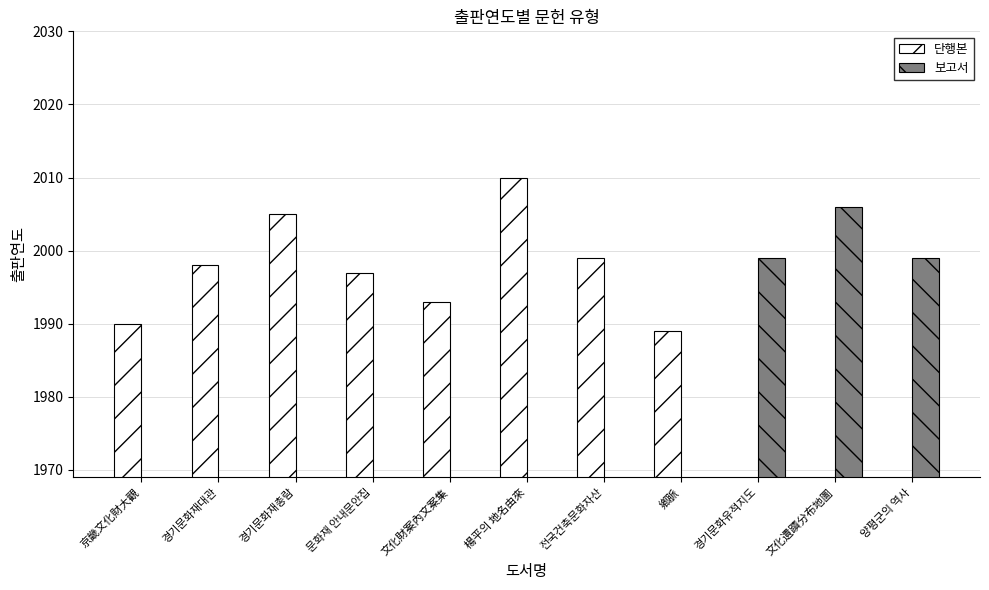

What position from the left is 경기문화유적지도?

9